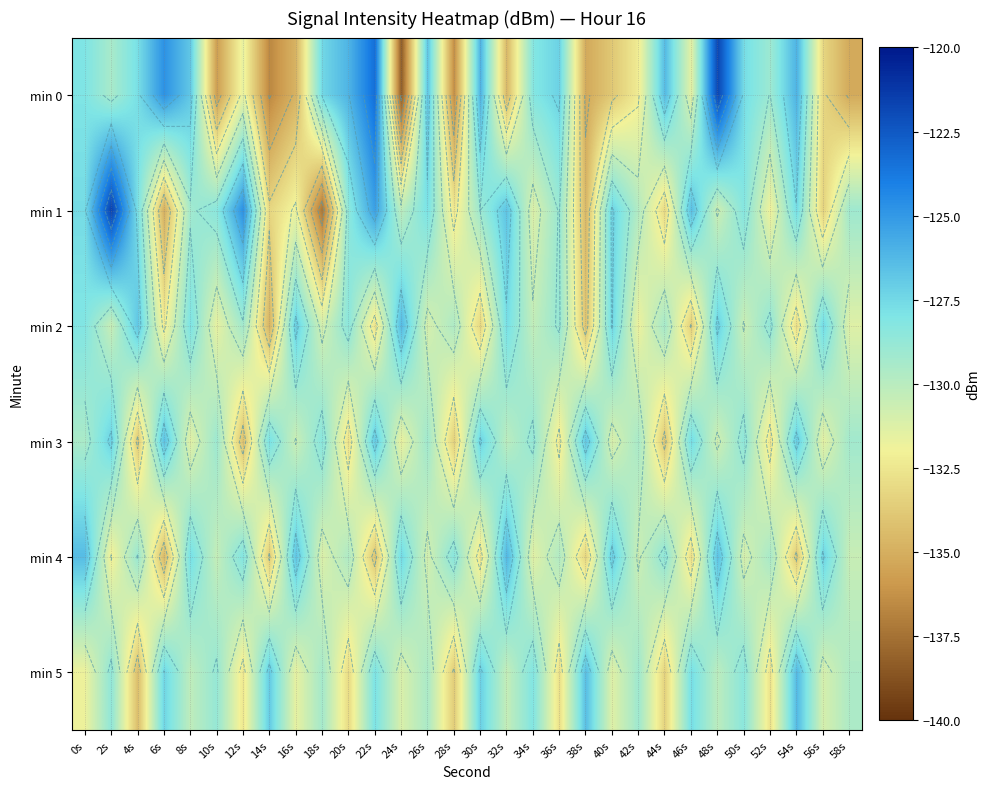

What is the difference between the min 3 values at 42s and 36s?

3.0